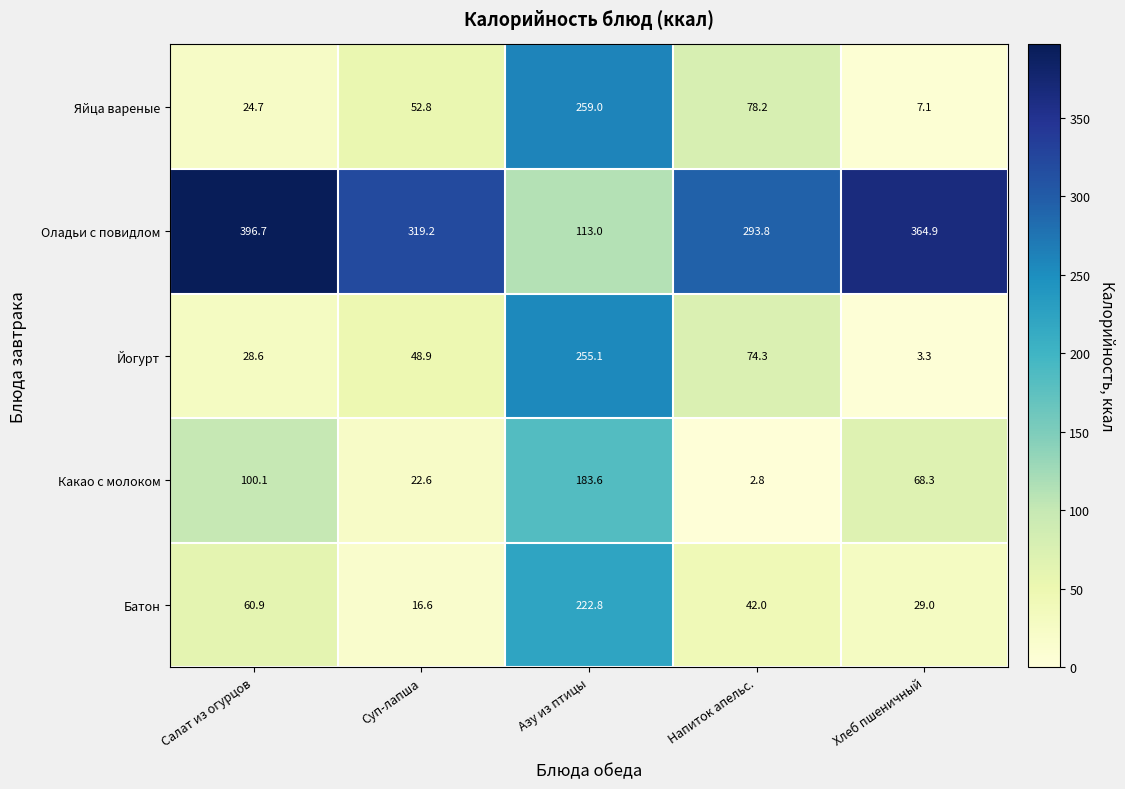

The value of Оладьи с повидлом at Салат из огурцов is 182.5. True or false?

False